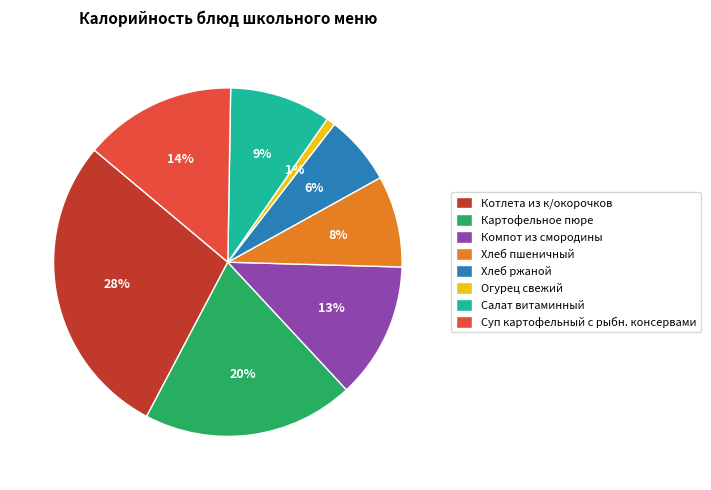

Rank the categories by value from lowest to highest.

Огурец свежий, Хлеб ржаной, Хлеб пшеничный, Салат витаминный, Компот из смородины, Суп картофельный с рыбн. консервами, Картофельное пюре, Котлета из к/окорочков